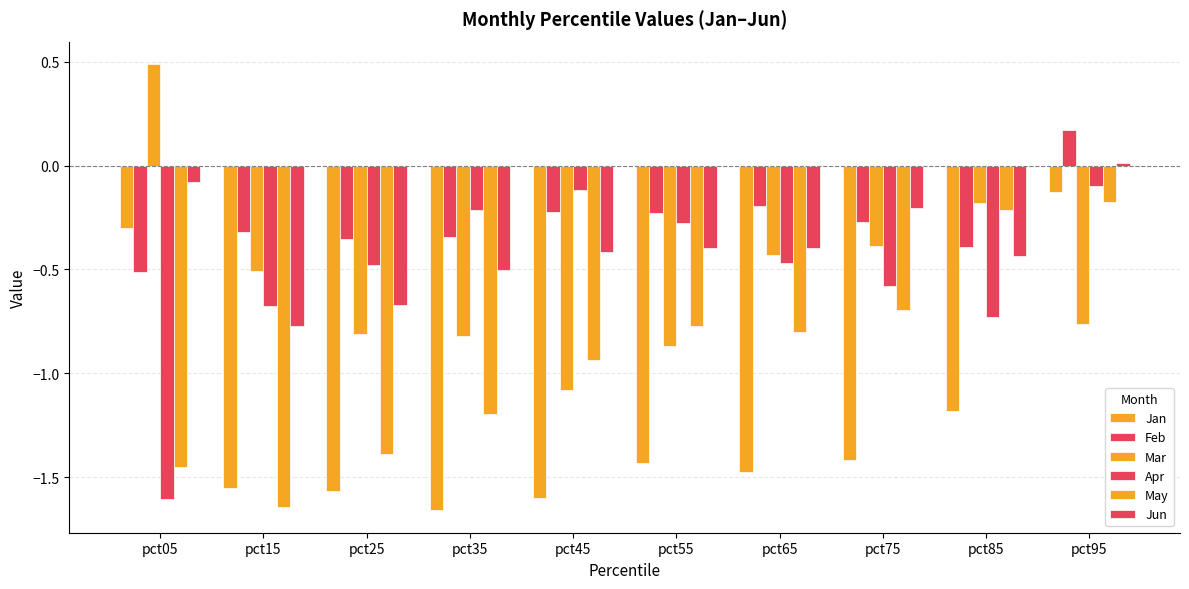

How many positive values does the Mar series have?

1